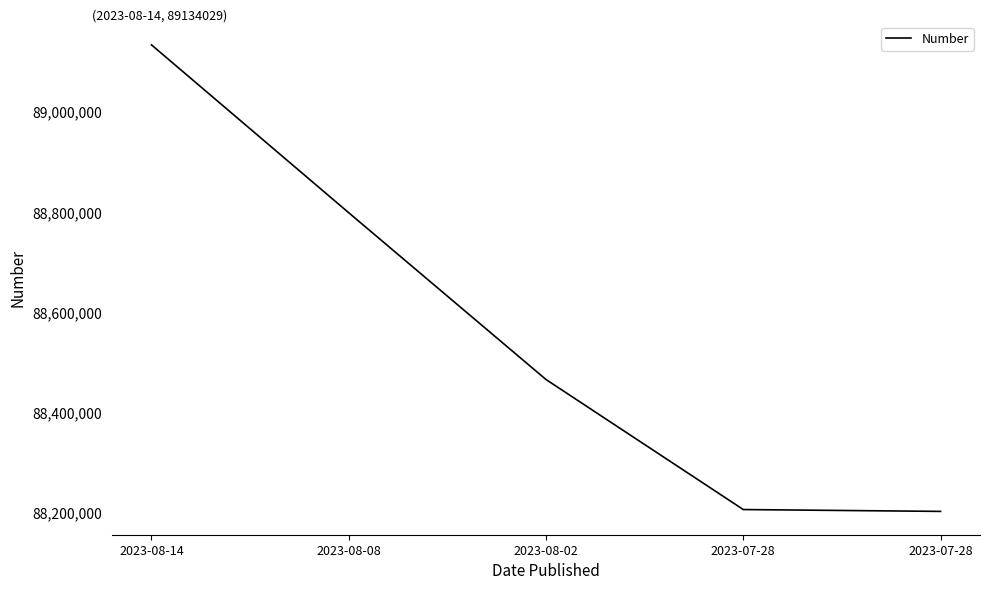

How many values are below 88465786?

2